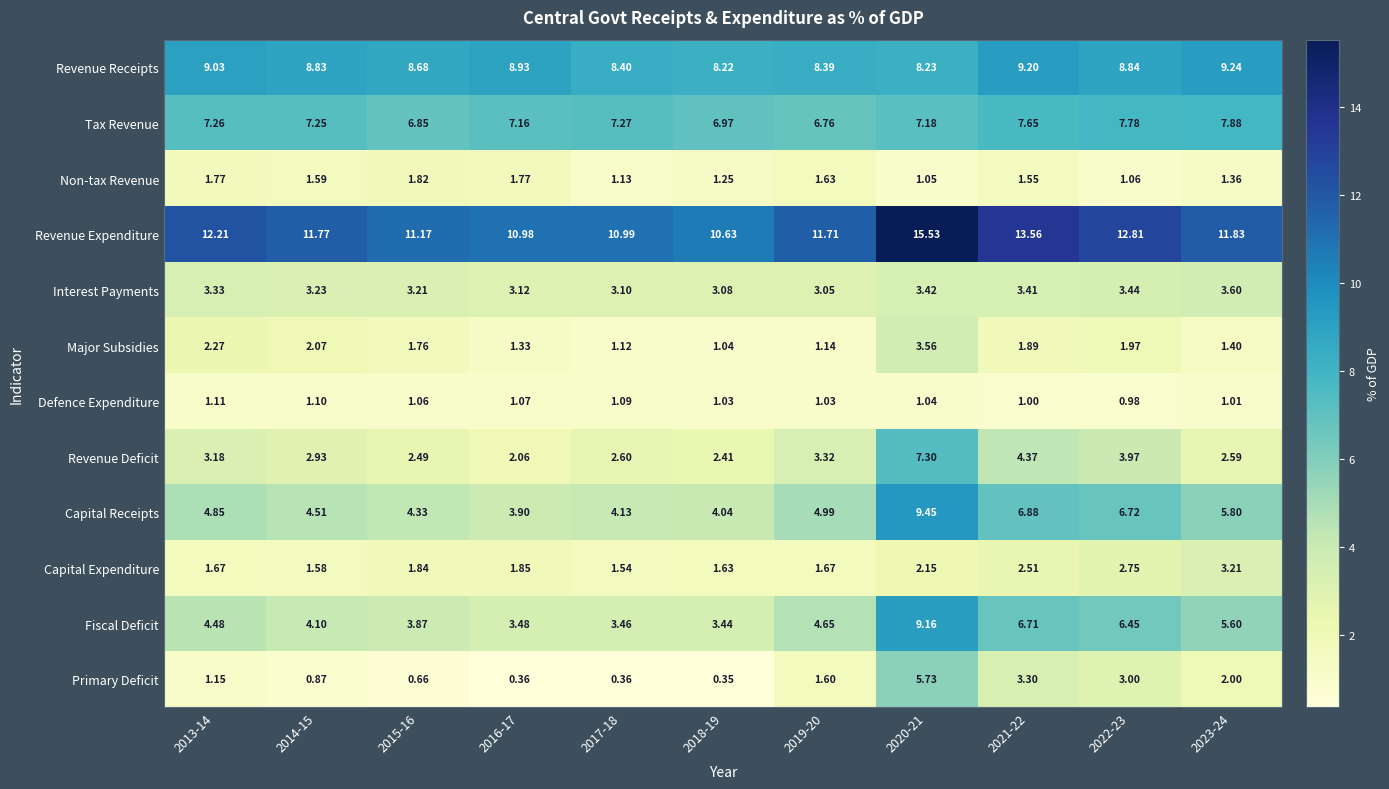

At 2014-15, list the series in order from smallest to largest.

Primary Deficit, Defence Expenditure, Capital Expenditure, Non-tax Revenue, Major Subsidies, Revenue Deficit, Interest Payments, Fiscal Deficit, Capital Receipts, Tax Revenue, Revenue Receipts, Revenue Expenditure